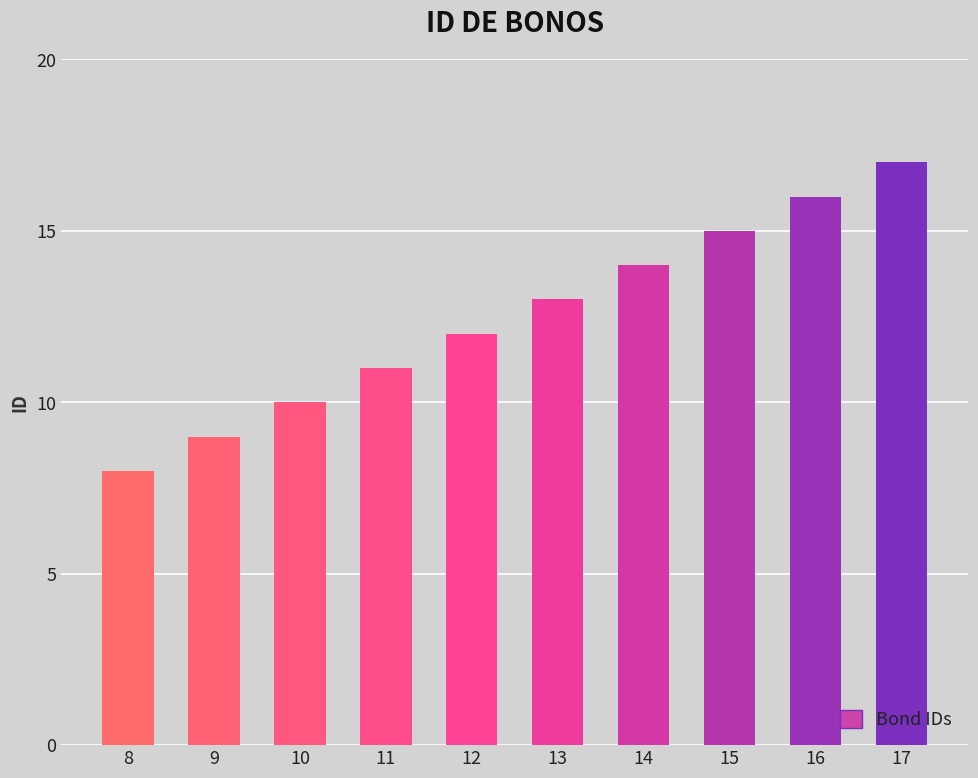

What is the difference between the maximum and minimum values?

9